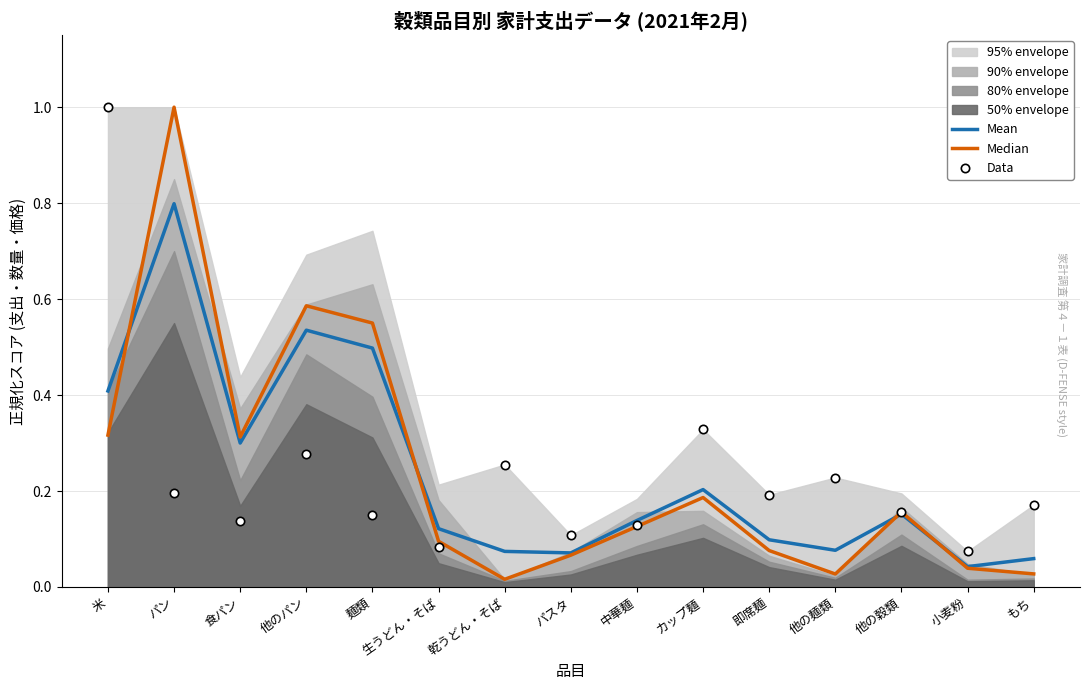

List the series in order of their peak value, lowest first.

Mean, Median, Data